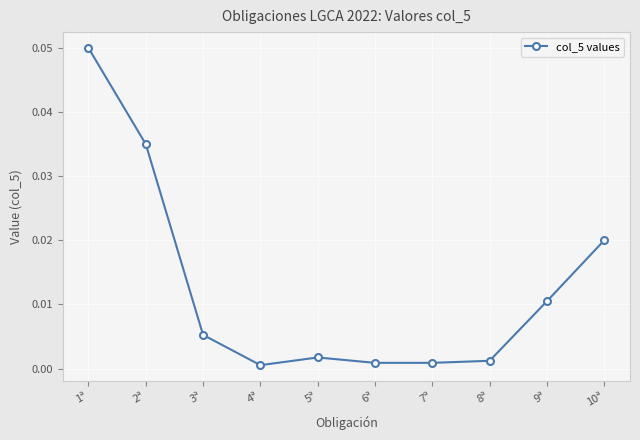

What is the label of the 3rd point from the right?

8ª